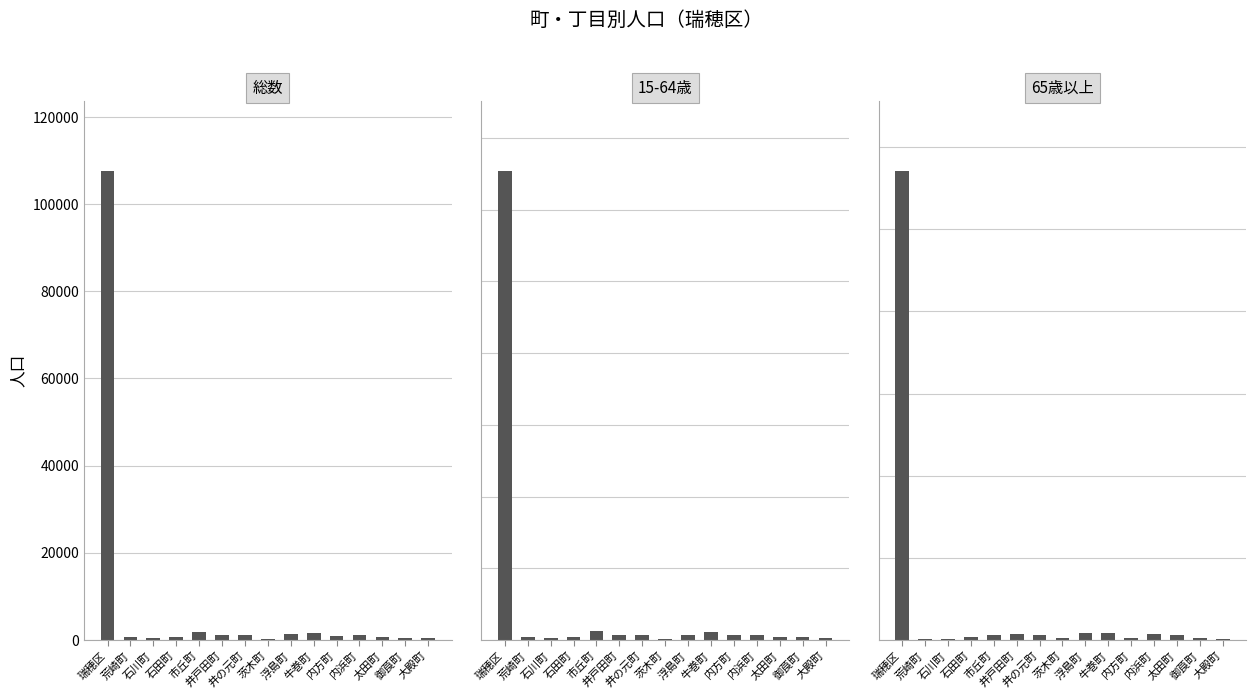

At which label is 15-64歳 closest to 32764?

市丘町